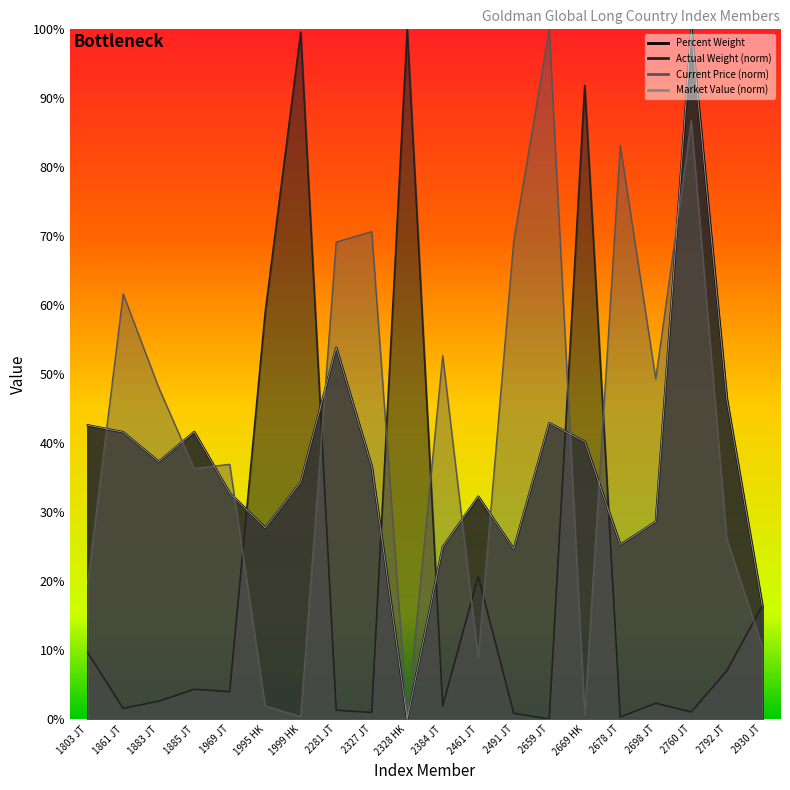

Is it true that Percent Weight equals 1.0 at 2760 JT?

True